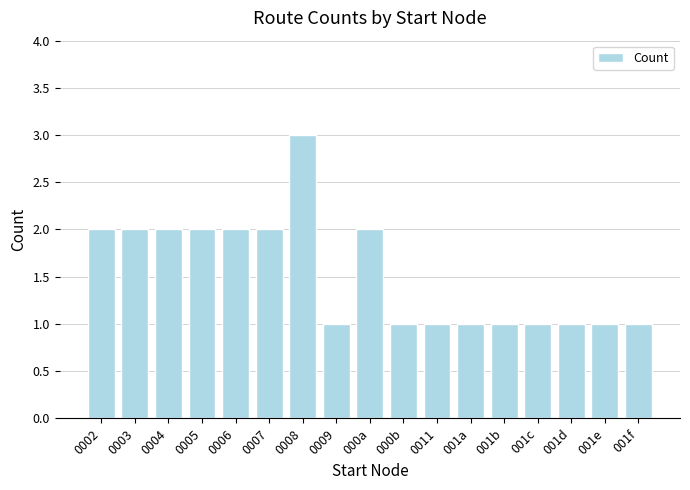

Reading left to right, what are all the values shown in this chart?

0002=2	0003=2	0004=2	0005=2	0006=2	0007=2	0008=3	0009=1	000a=2	000b=1	0011=1	001a=1	001b=1	001c=1	001d=1	001e=1	001f=1